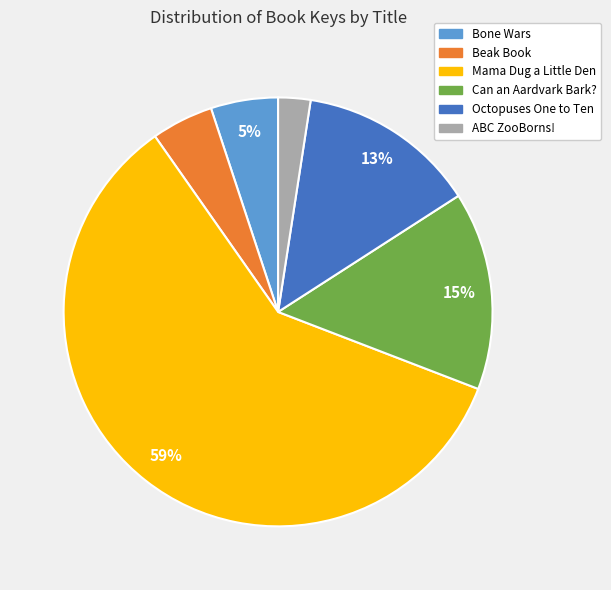

True or false: Bone Wars accounts for 5% of the total.

True